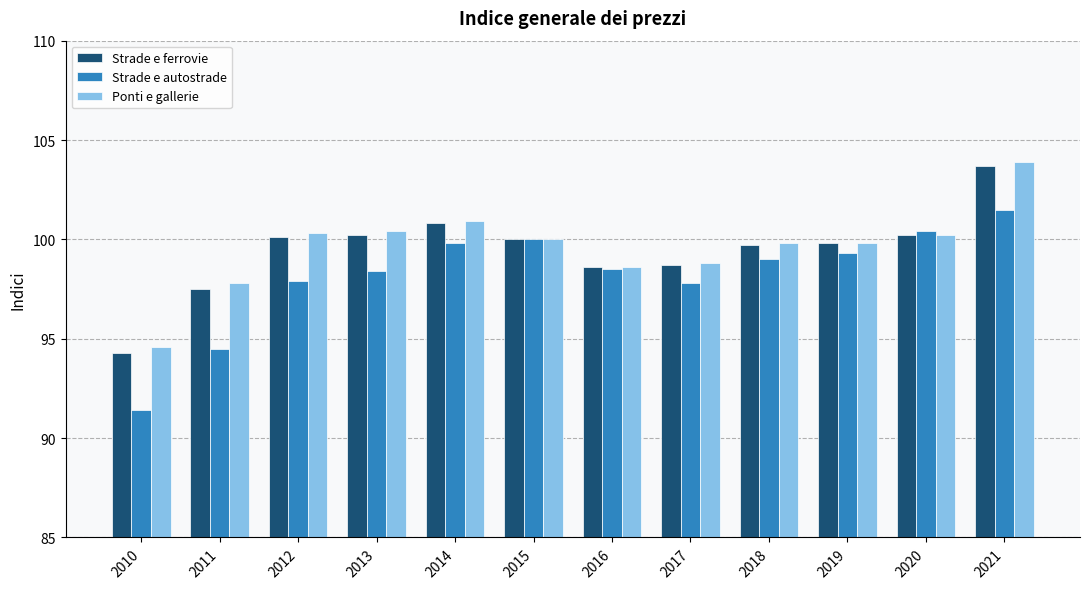

Rank the series at 2021 from lowest to highest value.

Strade e autostrade, Strade e ferrovie, Ponti e gallerie